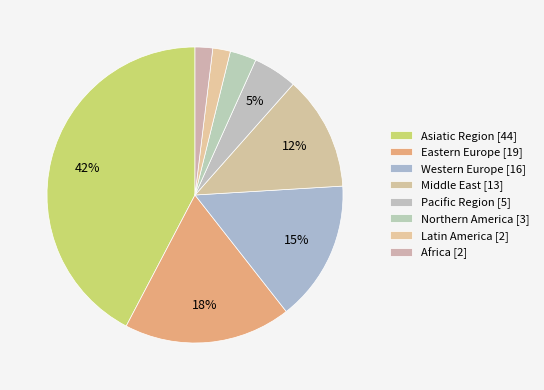

Combined, do Africa and Asiatic Region account for over 50%?

No